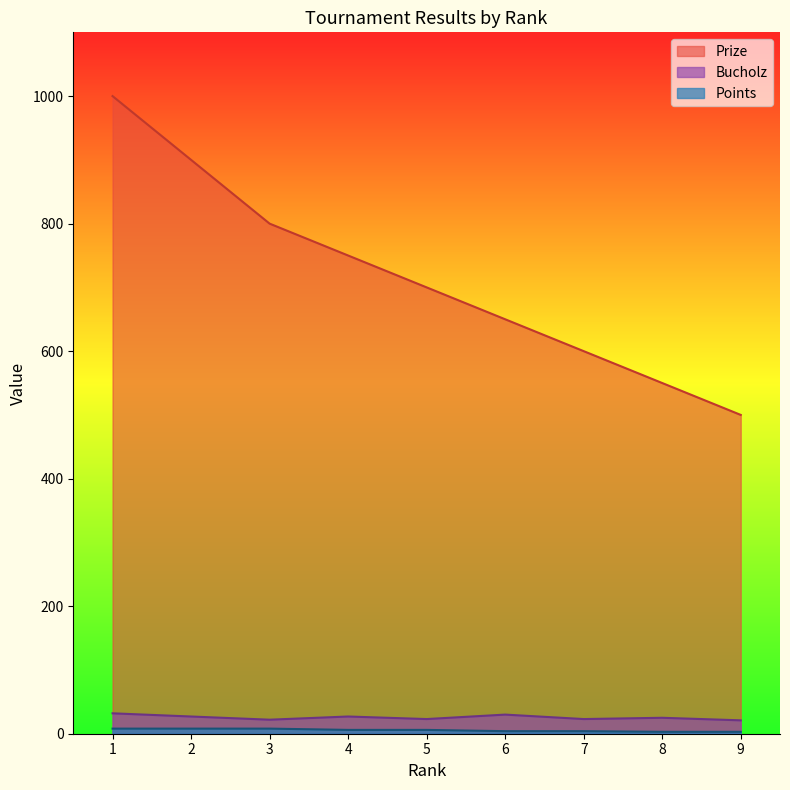

The value of Points at 5 is 6. True or false?

True